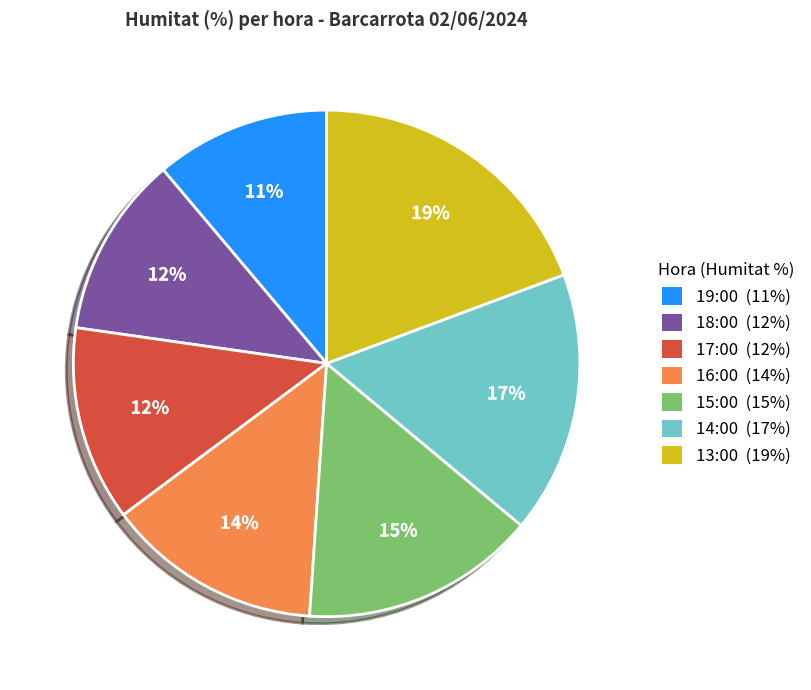

Is 14:00 the majority of the pie?

No